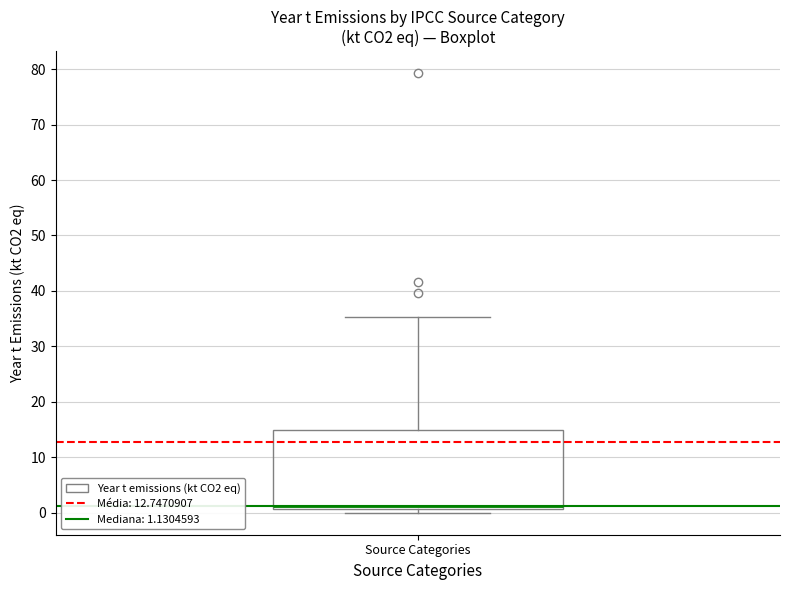

Read this box plot against the y-axis: the position of the median line, the range covered by the box, and the ends of both whiskers. The values are not printed on the chart, so give them approximately, as read against the axis.

median 1 (just above the box's lower edge), box 1 to 15, whiskers 0 to 35